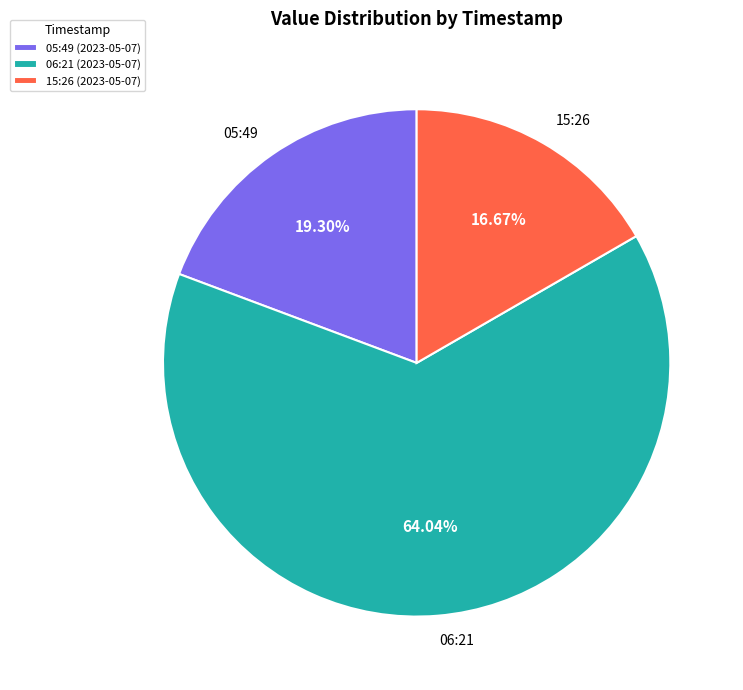

Which has a higher value, 15:26 or 06:21?

06:21